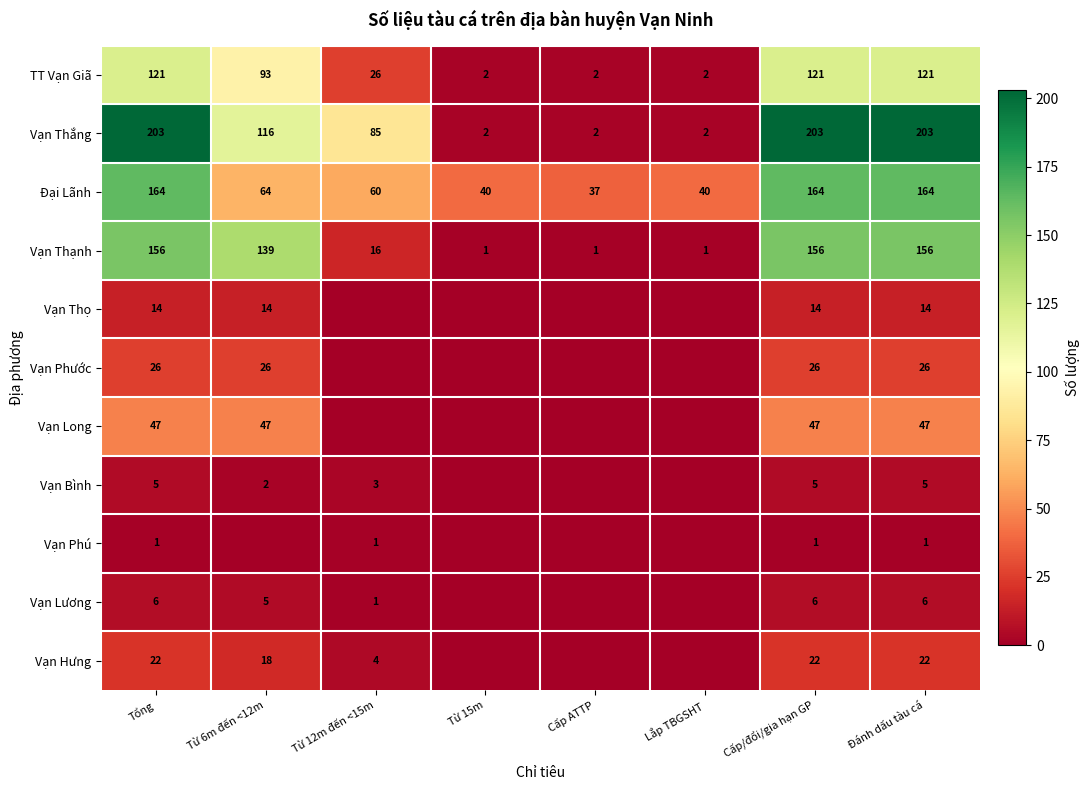

At which label is Vạn Thắng closest to 102?

Từ 6m đến <12m